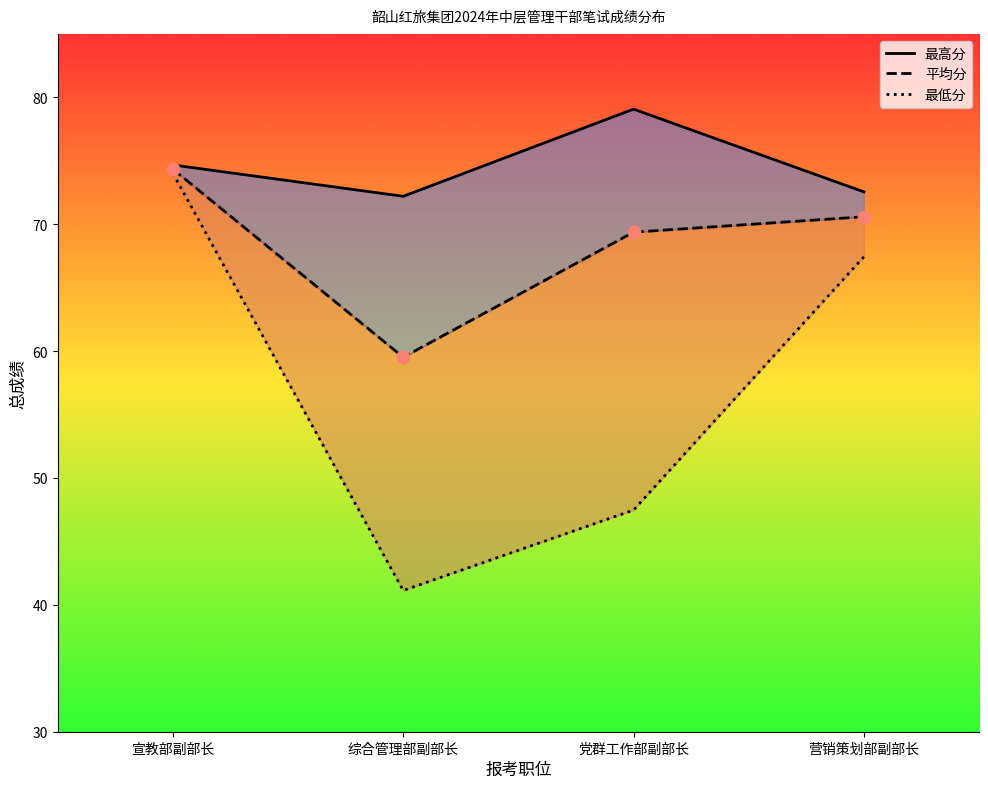

Which series reaches the minimum Y coordinate?

最低分